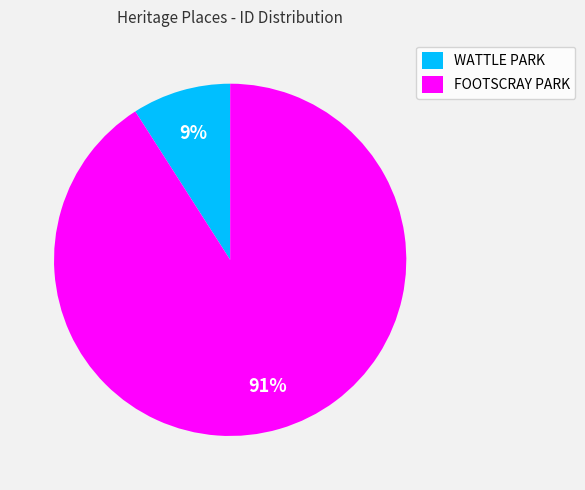

Between WATTLE PARK and FOOTSCRAY PARK, which is larger?

FOOTSCRAY PARK